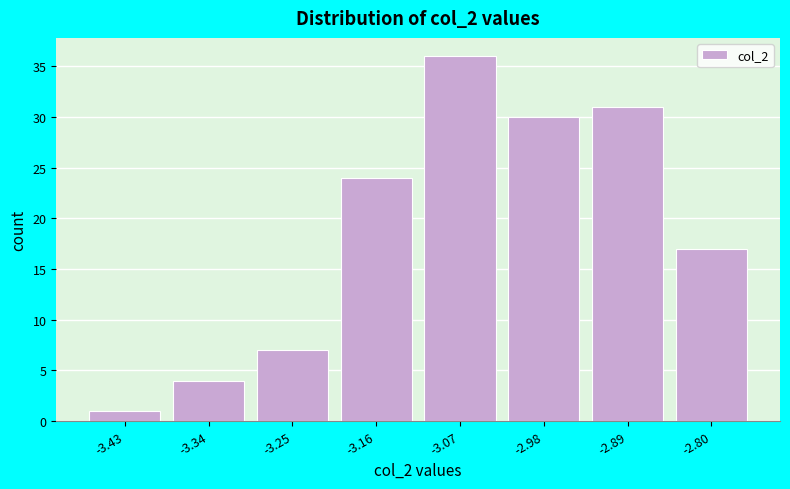

Reading left to right, transcribe all the data shown in this chart.

-3.43=1	-3.34=4	-3.25=7	-3.16=24	-3.07=36	-2.98=30	-2.89=31	-2.80=17